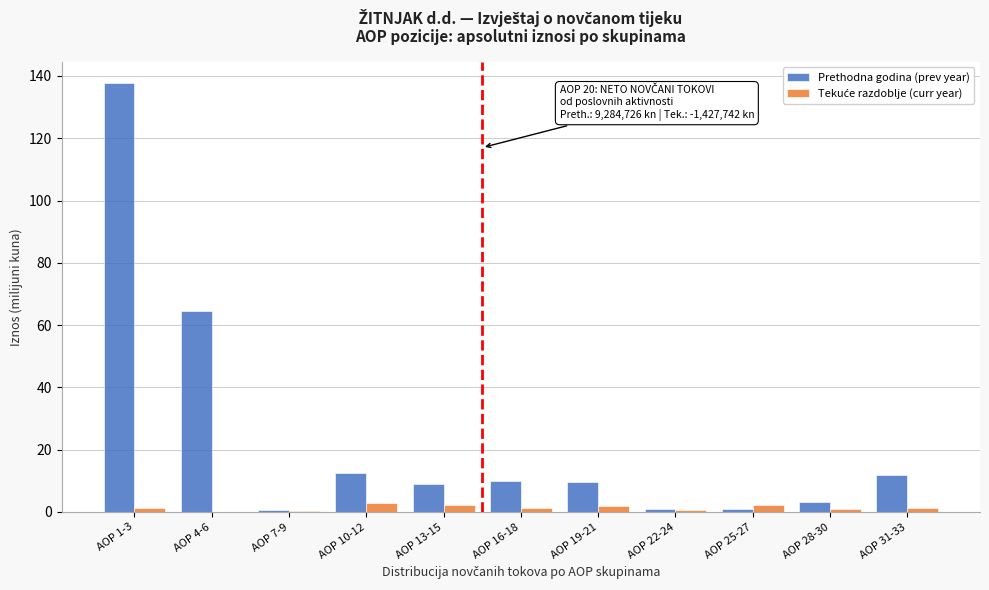

Which series changed the most between AOP 10-12 and AOP 22-24?

Prethodna godina (prev year)